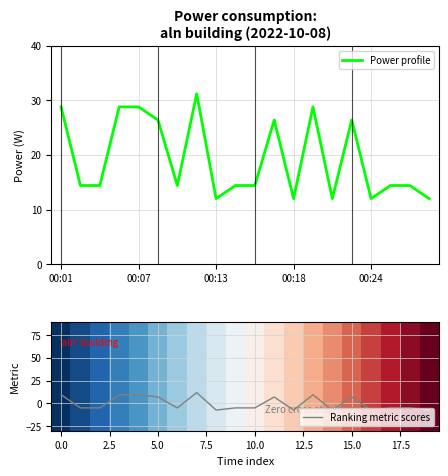

Does the chart display data point markers on the line(s)?

No